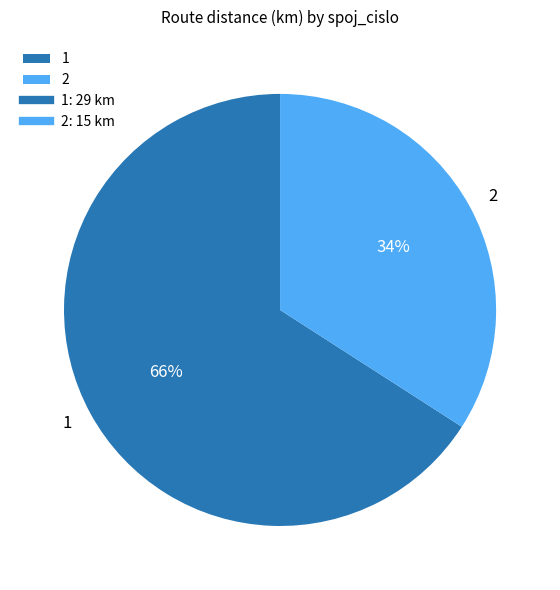

Approximately how many times larger is the value at 1 compared to 2?

1.9